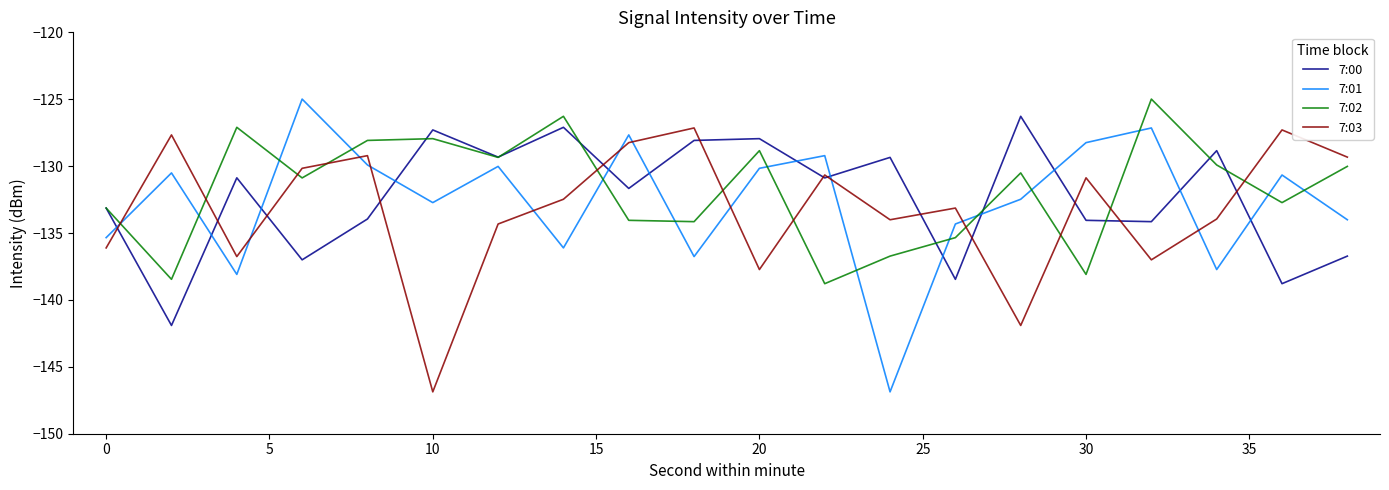

What is the maximum value for 7:01?

-125.0